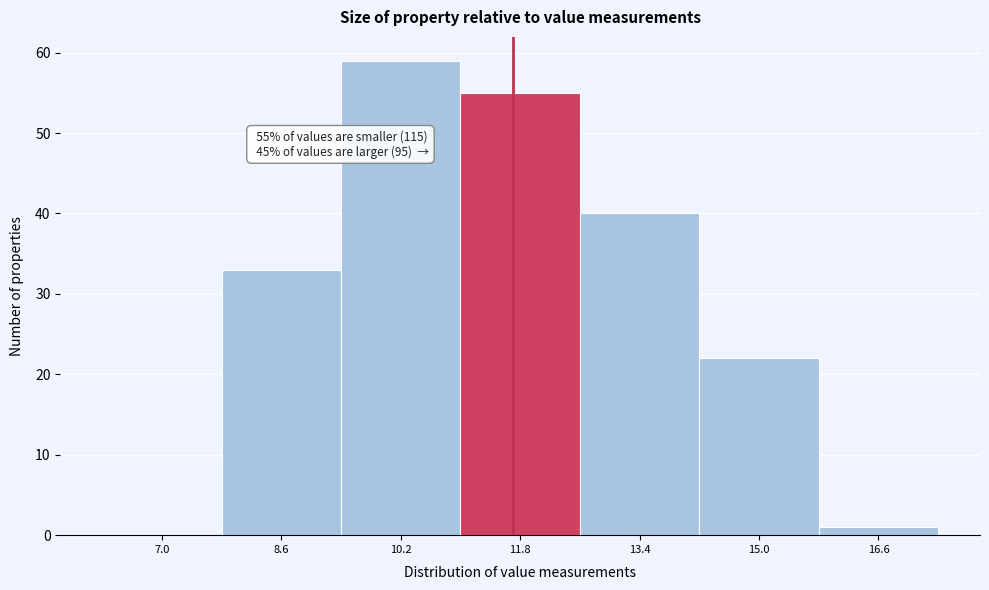

Reading right to left, extract all data points from this chart.

16.6=1	15.0=22	13.4=40	11.8=55	10.2=59	8.6=33	7.0=0